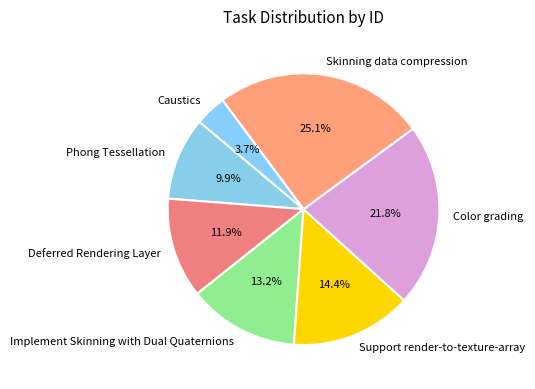

To the nearest percent, what portion does Caustics represent?

4%